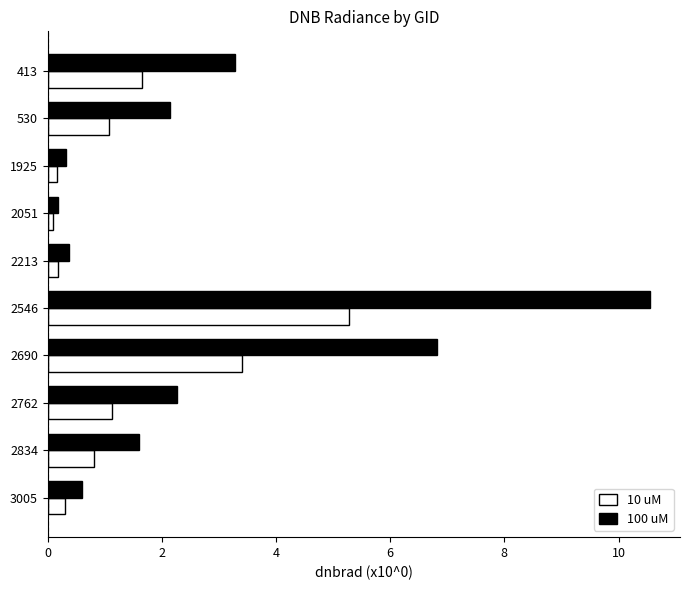

Which series has the largest range (max minus min)?

100 uM